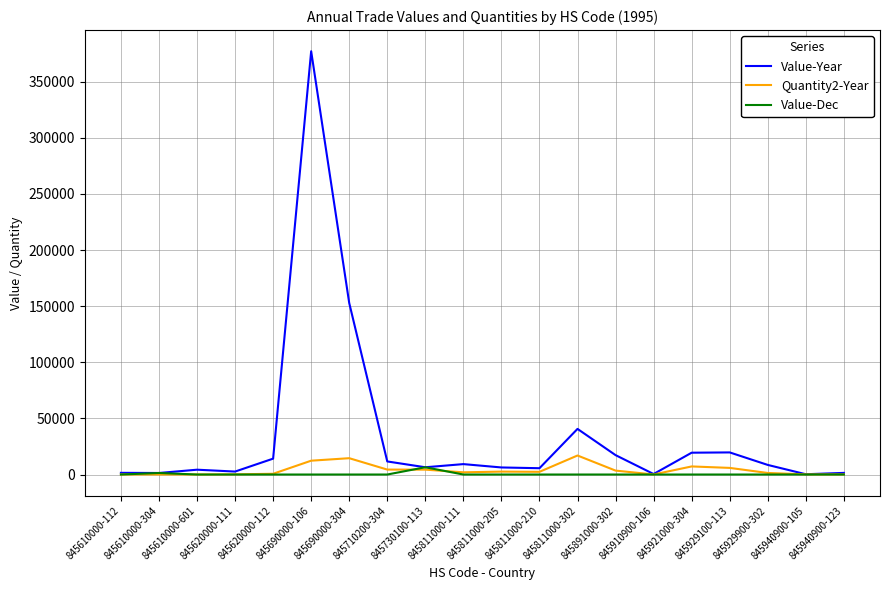

What position from the left is 845610000-304?

2